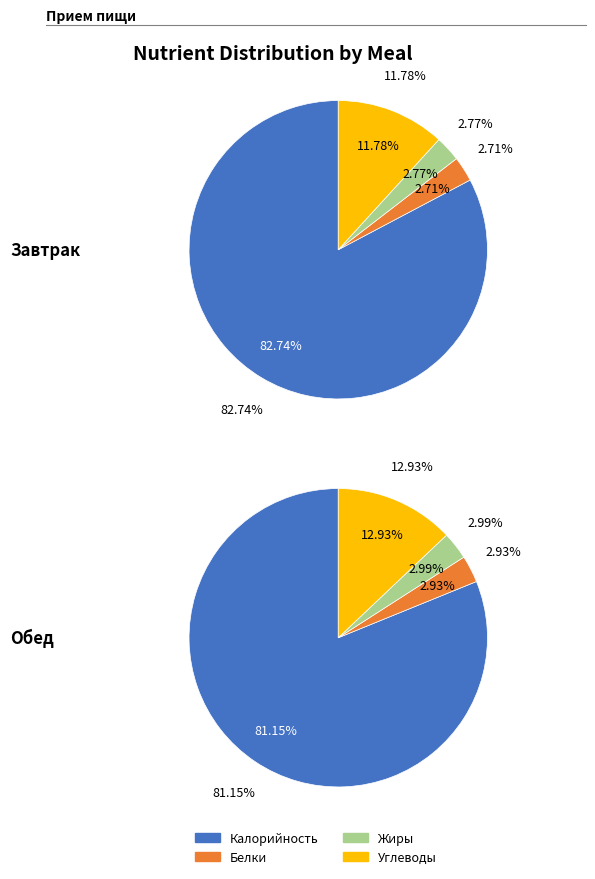

To the nearest percent, what is the difference between the largest and smallest slice percentages?

80%